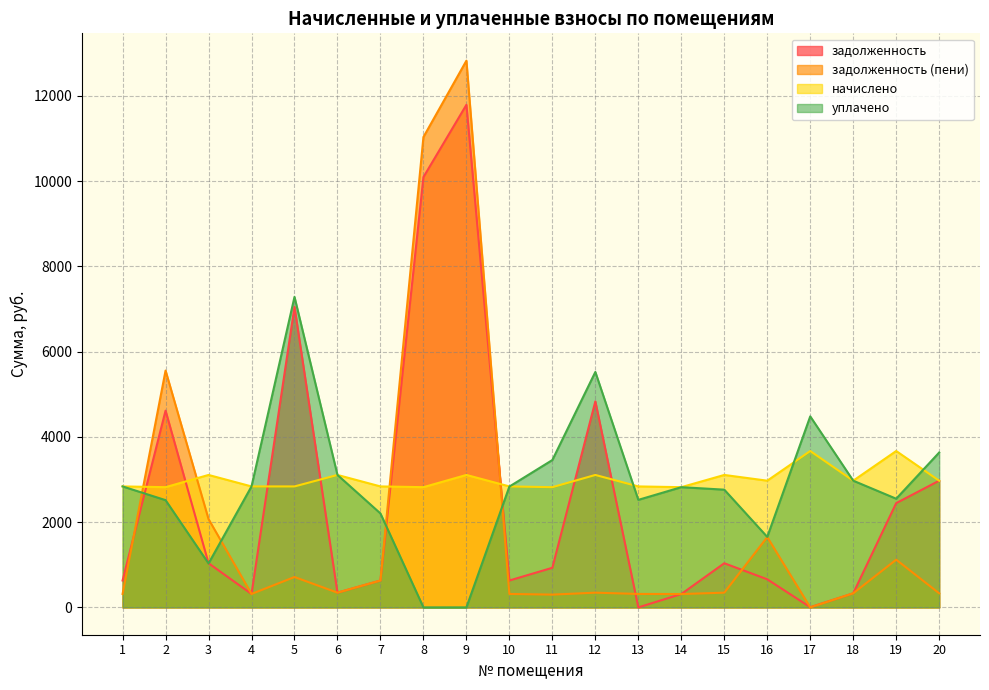

Which series has the largest total across all categories?

начислено